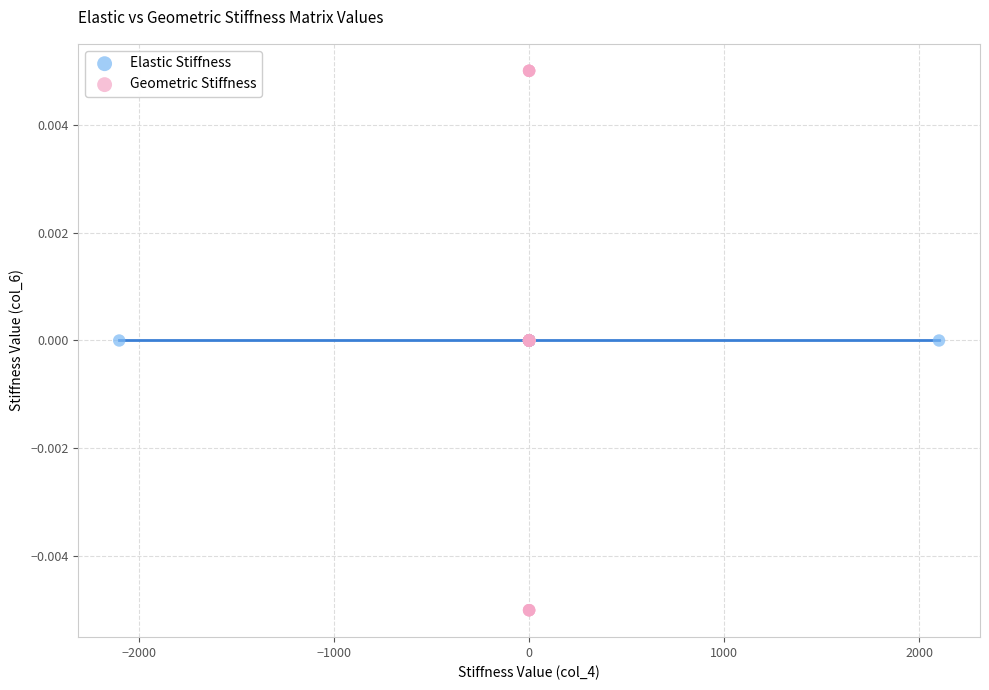

Which series contains the lowest Y value?

Geometric Stiffness